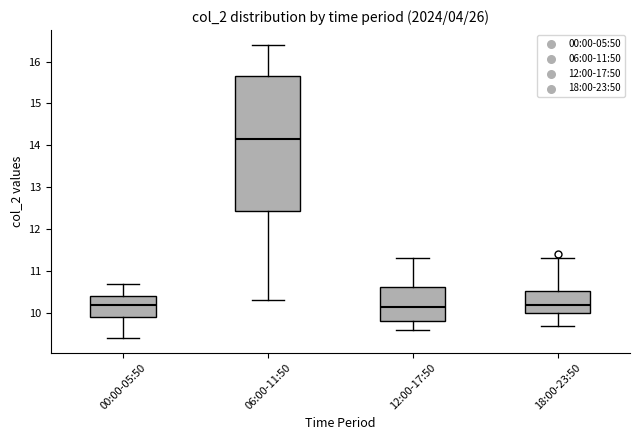

Reading left to right, read every box against the y-axis: the position of its median line, the range the box covers, and the ends of its whiskers. The values are not printed on the chart, so give them approximately, as read against the axis.

00:00-05:50: median 10.2, box 9.9 to 10.4, whiskers 9.4 to 10.7
06:00-11:50: median 14.2, box 12.4 to 15.7, whiskers 10.3 to 16.4
12:00-17:50: median 10.2, box 9.8 to 10.6, whiskers 9.6 to 11.3
18:00-23:50: median 10.2, box 10.0 to 10.5, whiskers 9.7 to 11.3